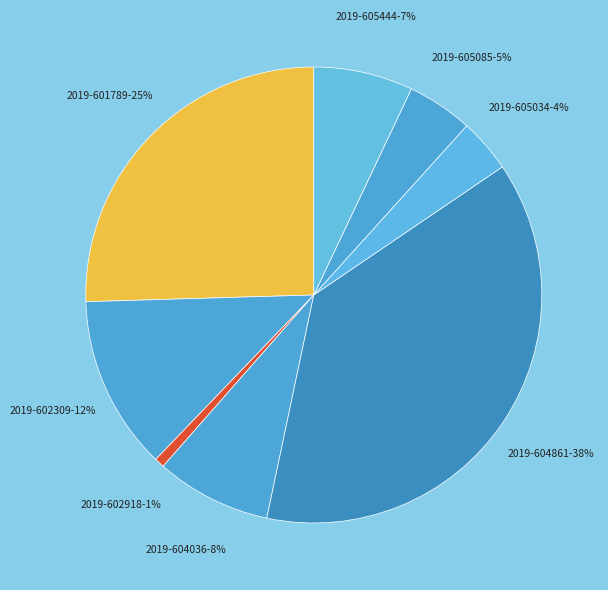

How many slices are in this pie chart?

8